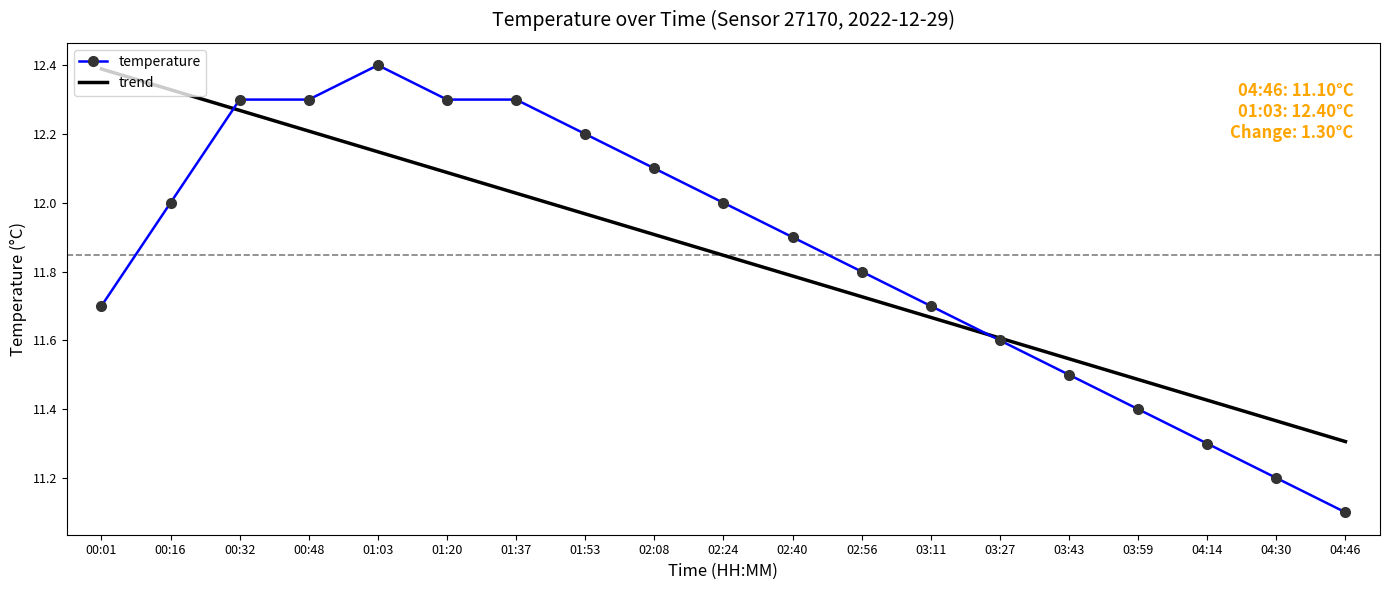

What is the total value across all series at 03:59?

22.9